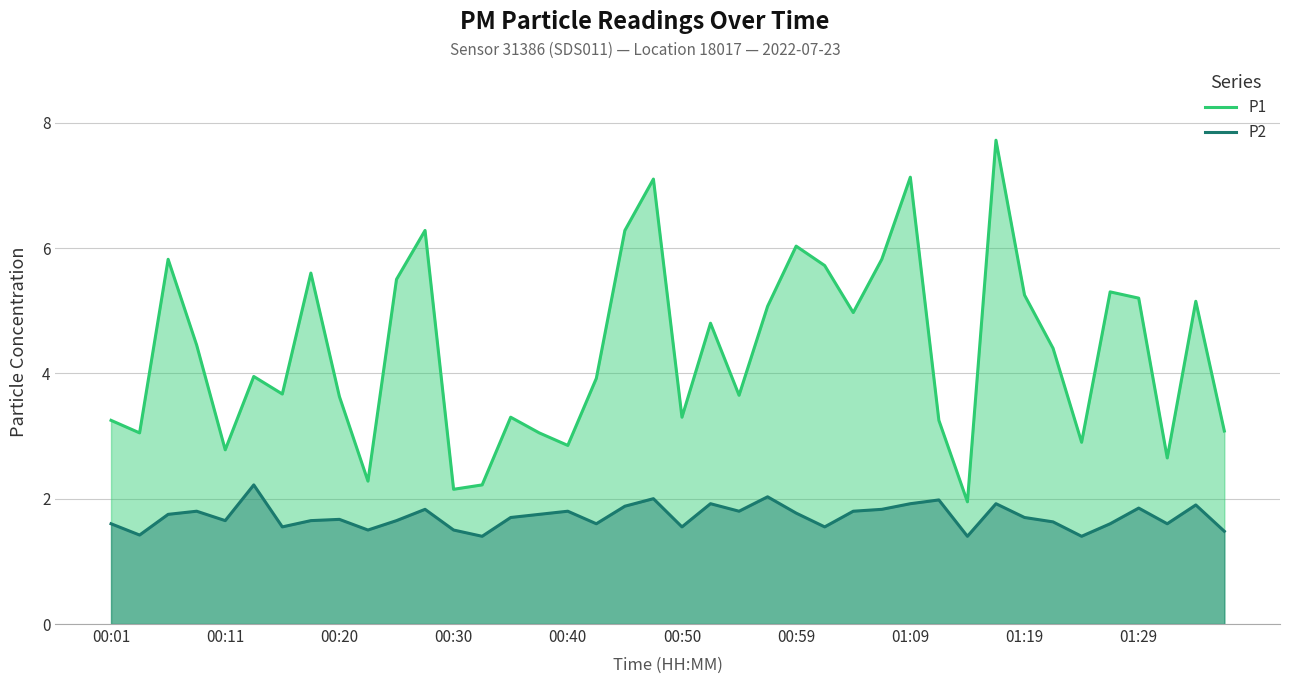

Which series has the largest range (max minus min)?

P1